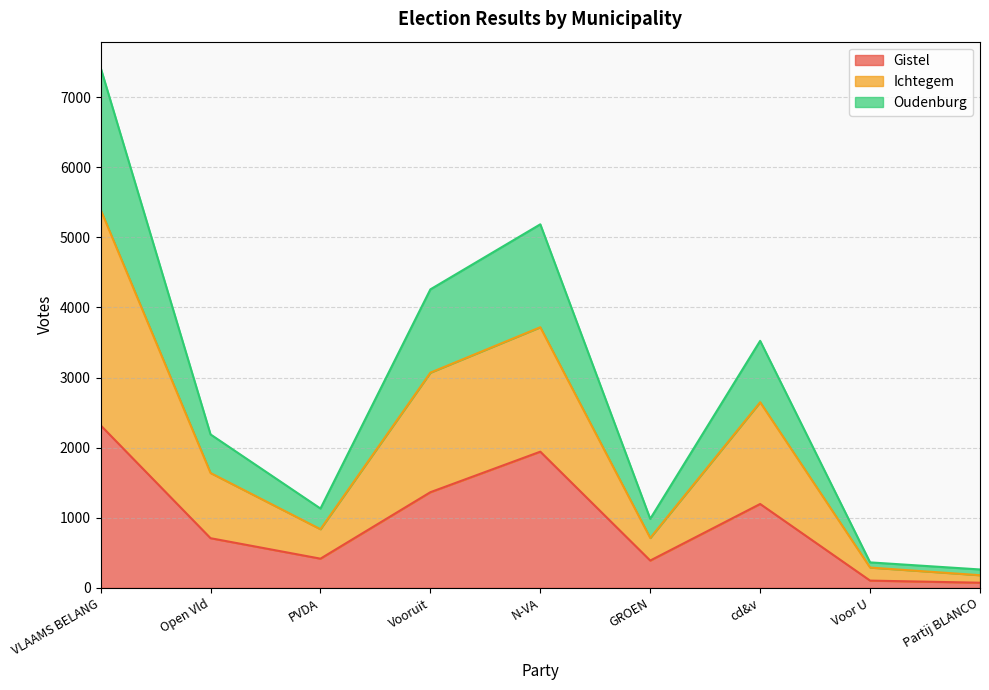

Where is Ichtegem nearest to the value 2788?

cd&v